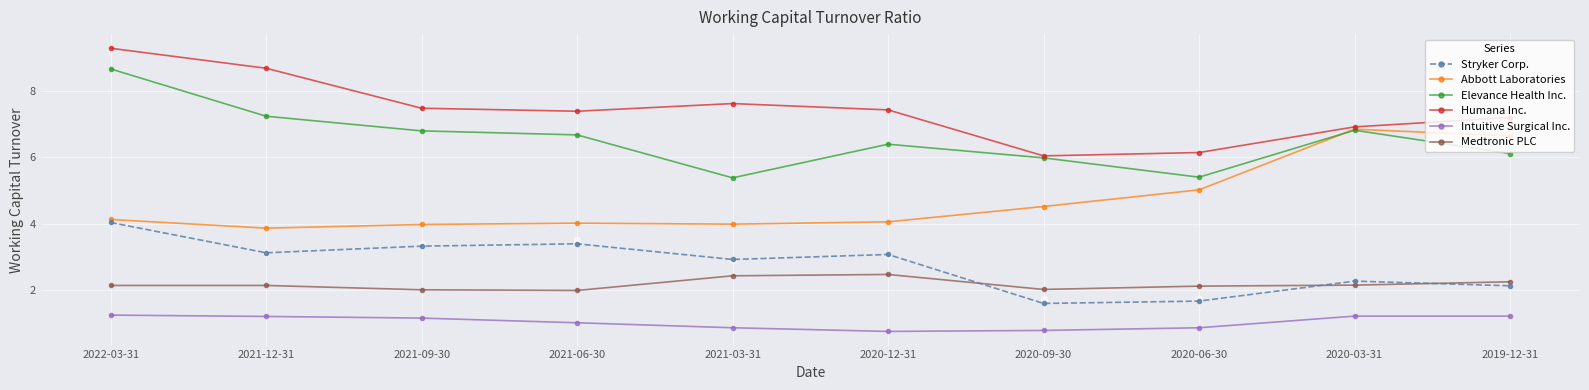

Is the value of Medtronic PLC at 2022-03-31 greater than the value of Stryker Corp. at 2021-12-31?

No